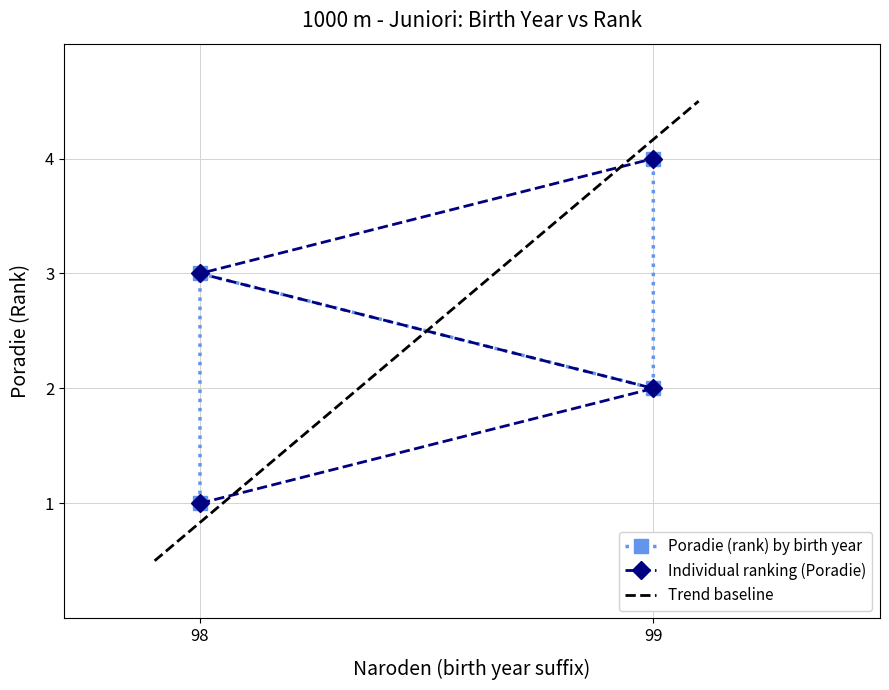

What is the difference between the second highest and second lowest values?

1